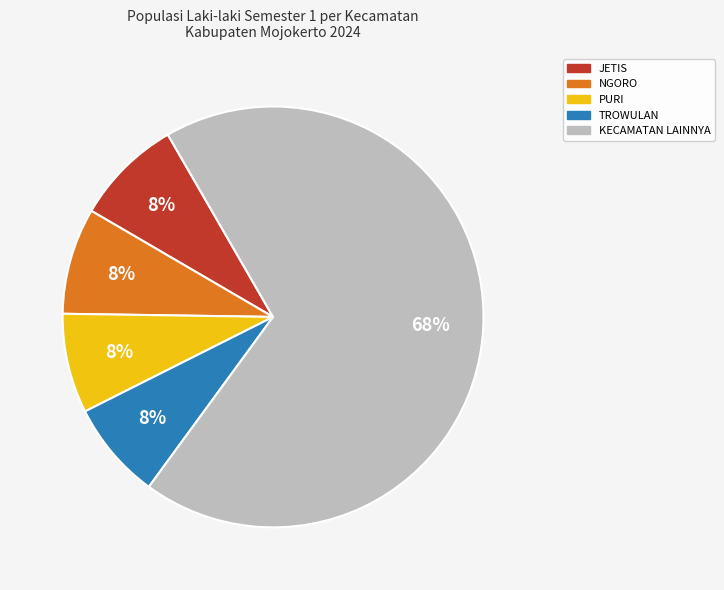

To the nearest percent, what is the average slice percentage?

20%